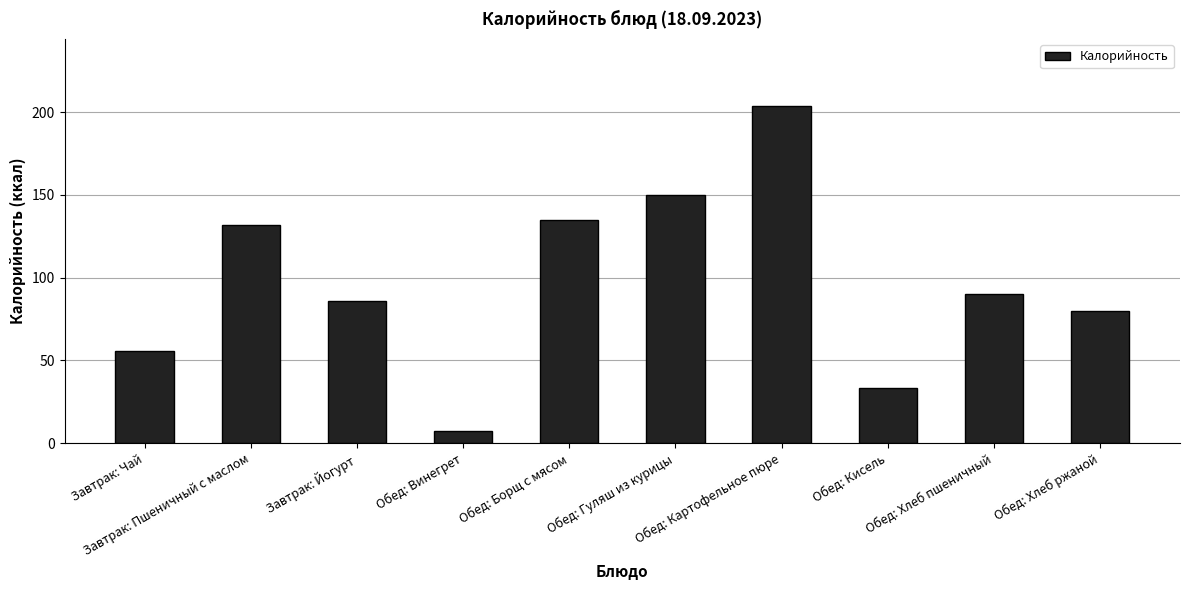

What is the greatest value displayed?

203.5